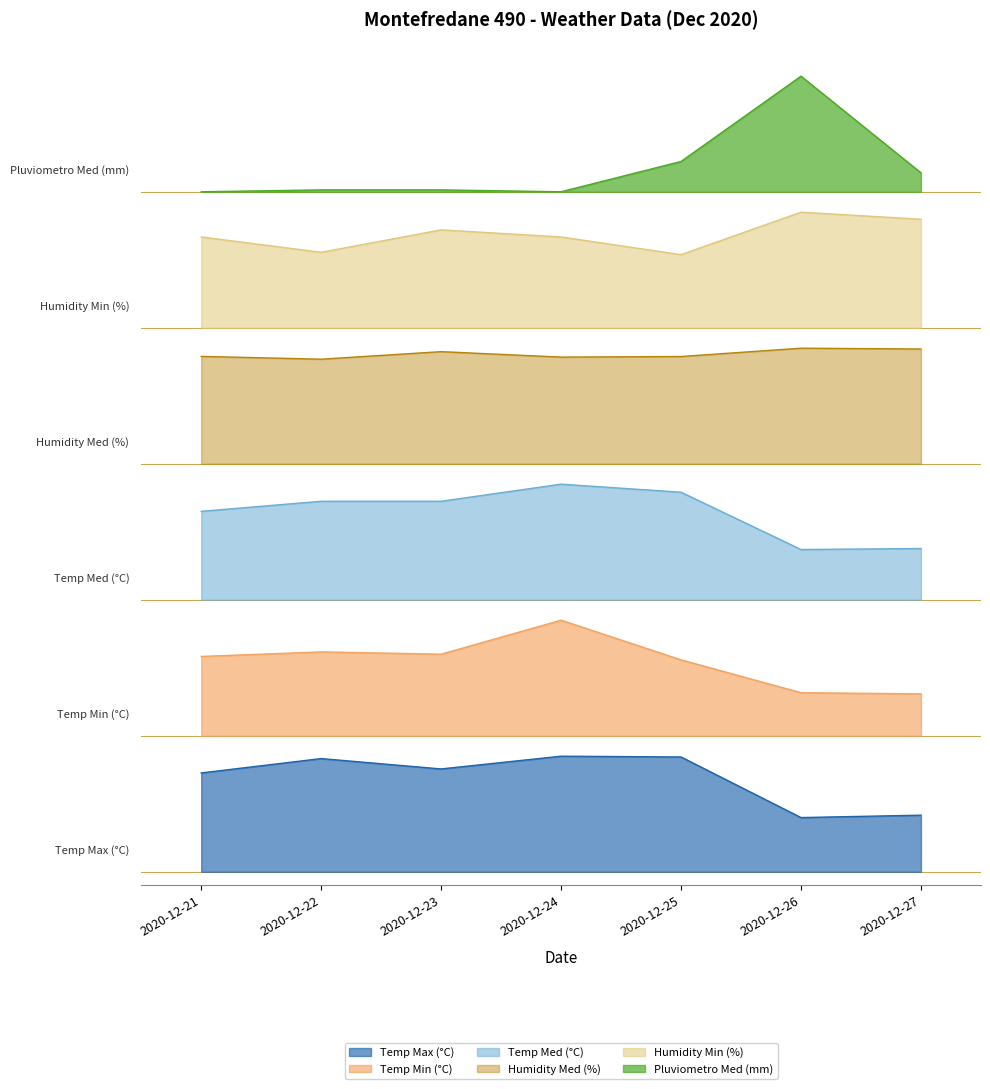

What is the value of the Humidity Med (%) point at the 3rd from the left?

3.8